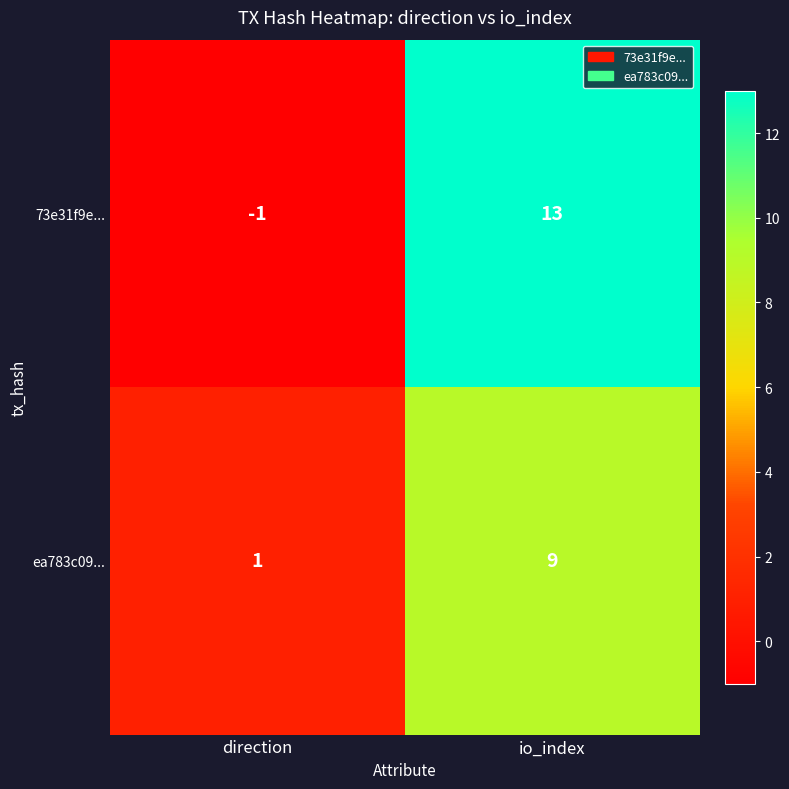

What is the approximate value of ea783c09... at io_index?

9